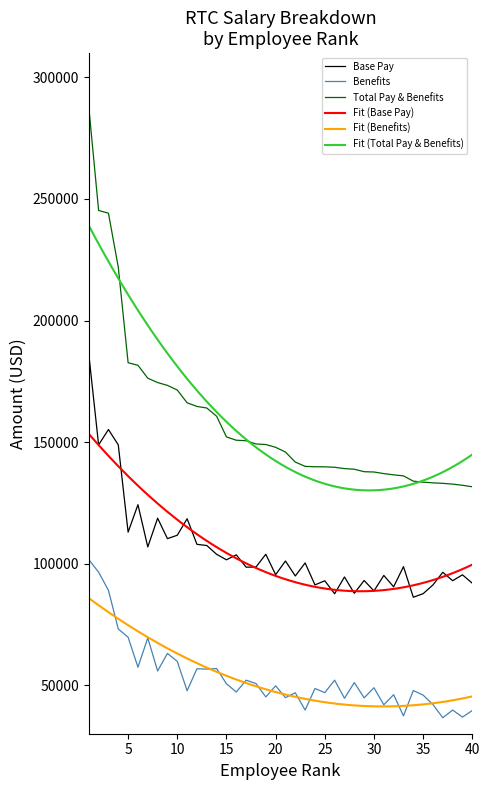

True or false: Benefits and Base Pay cross at least once.

False